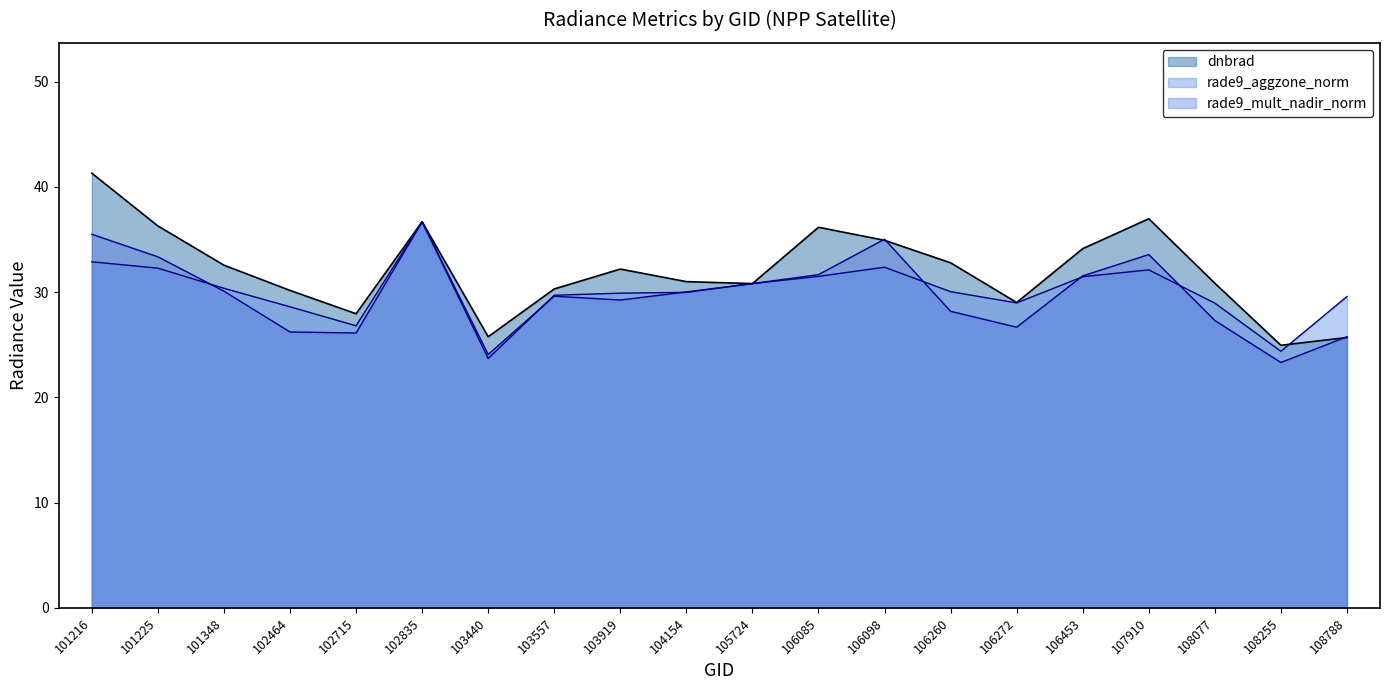

Does the chart display data point markers on the line(s)?

No